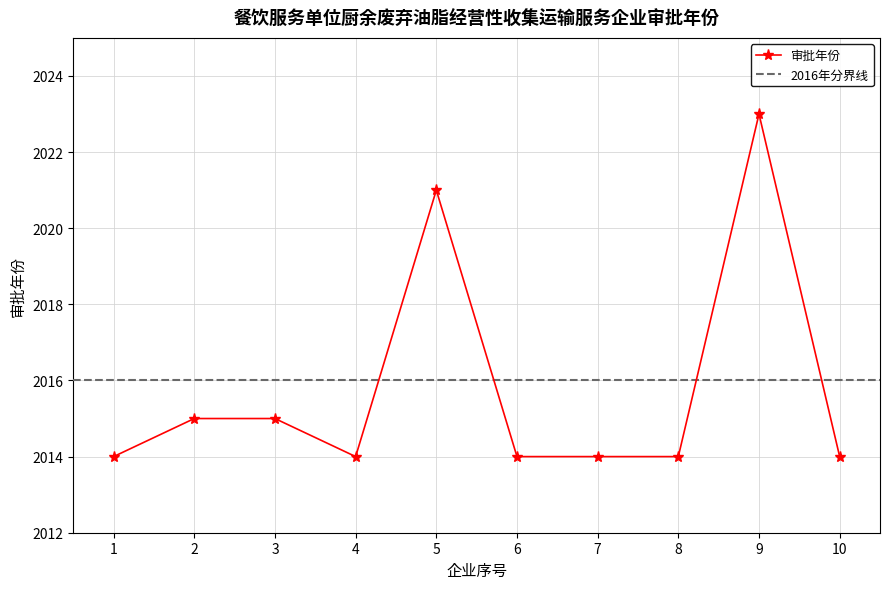

What is the value of the 审批年份 point at the 2nd from the left?

2015